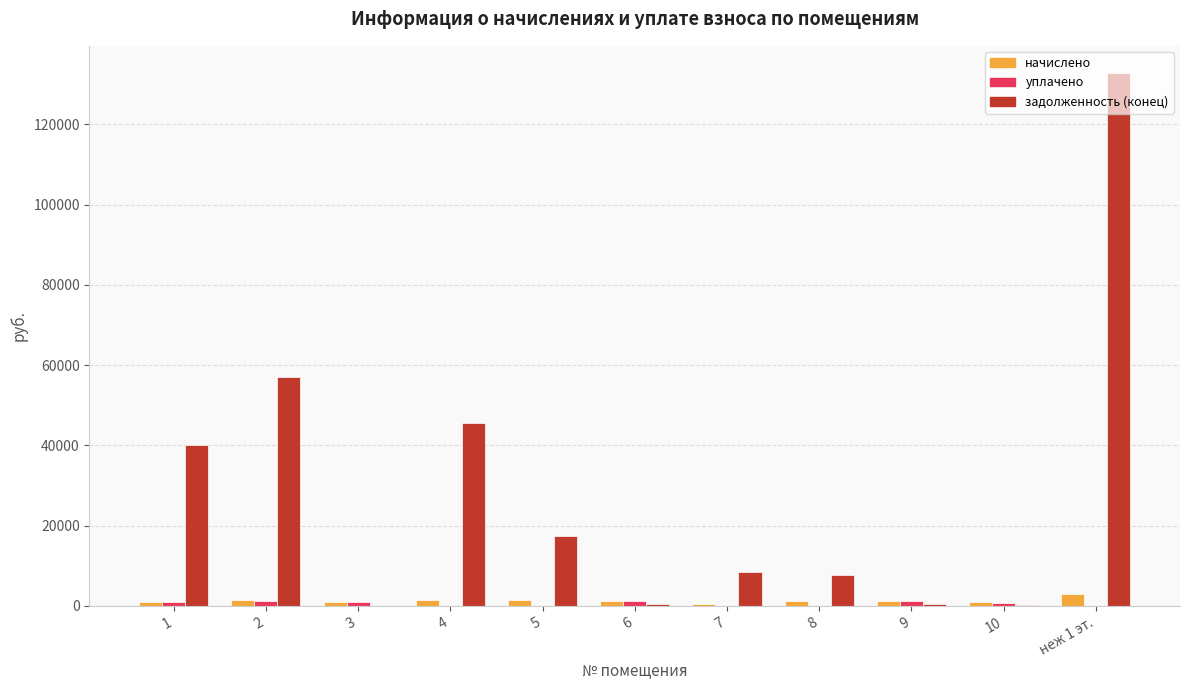

How many groups of bars are there?

11